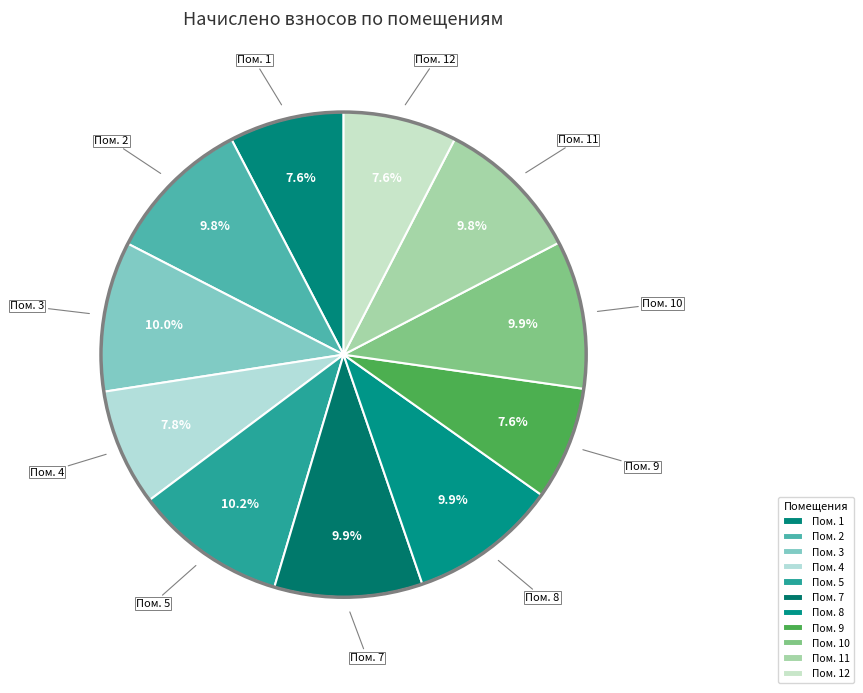

How many slices are in this pie chart?

11